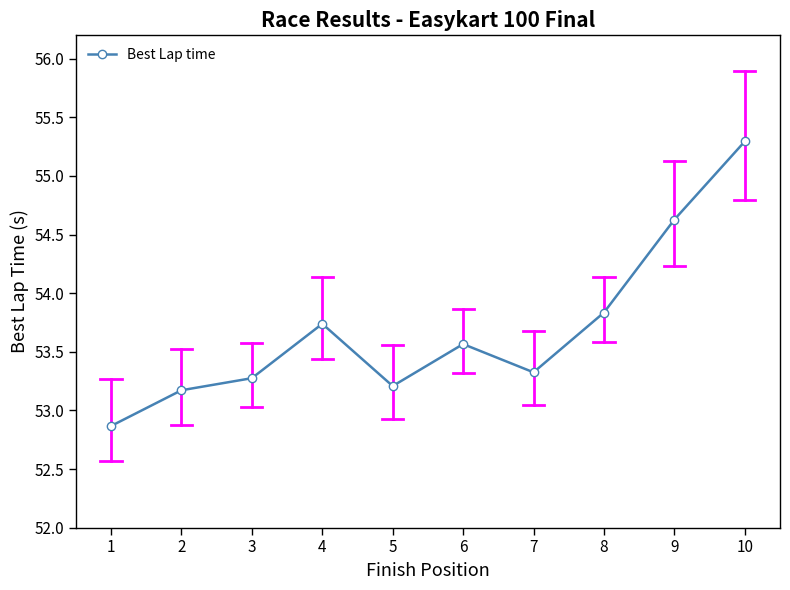

List the labels in order of value, largest first.

10, 9, 8, 4, 6, 7, 3, 5, 2, 1